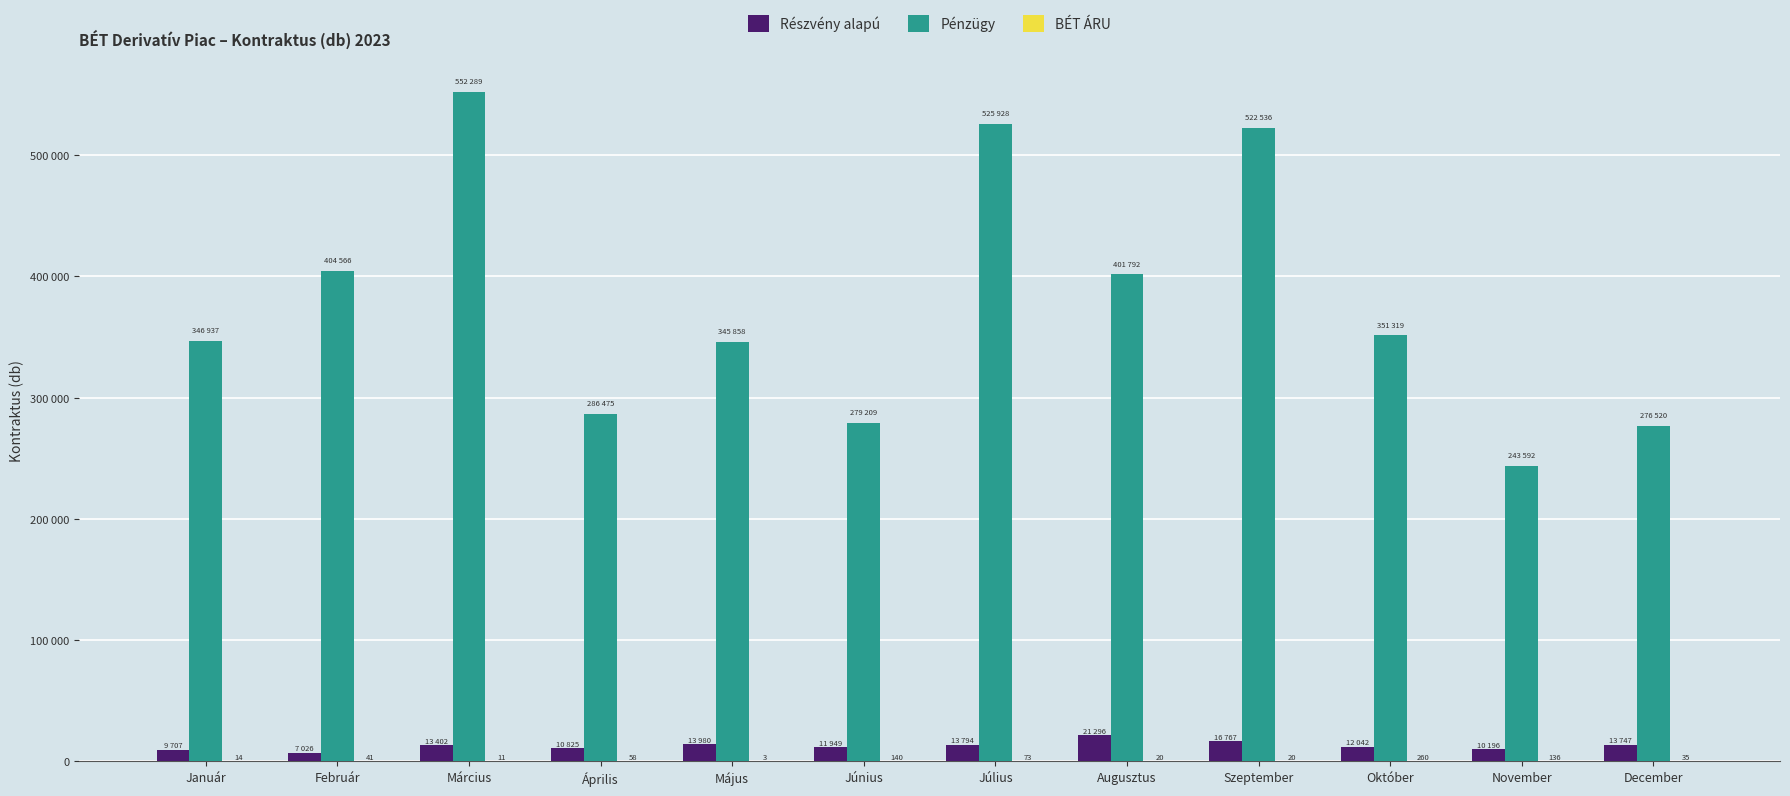

What is the maximum value for BÉT ÁRU?

260